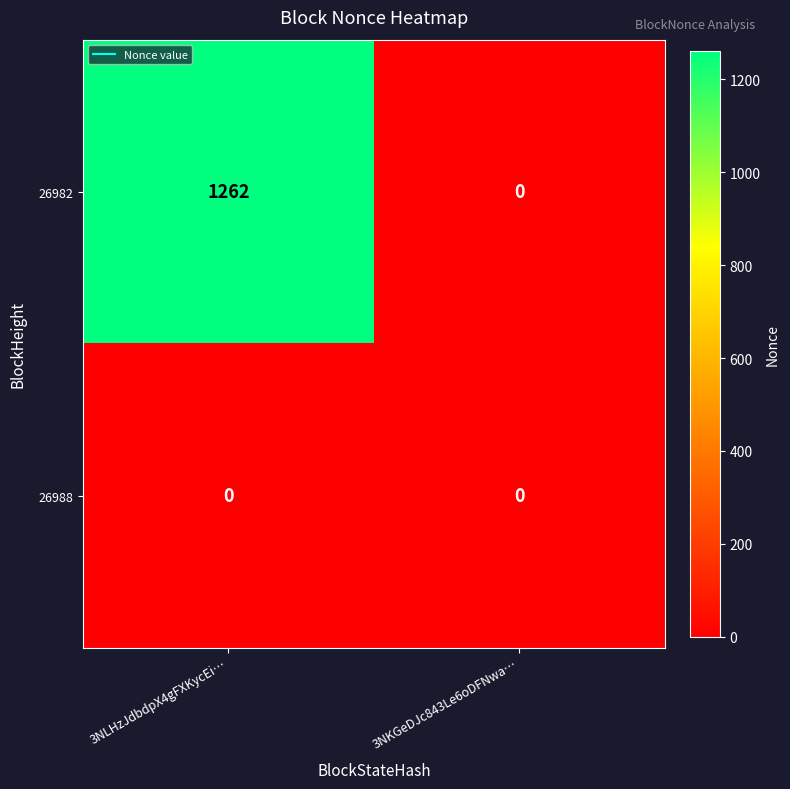

Reading right to left, transcribe all the data shown in this chart.

26982: 3NKGeDJc843Le6oDFNwa…=0	3NLHzJdbdpX4gFXKycEi…=1262
26988: 3NKGeDJc843Le6oDFNwa…=0	3NLHzJdbdpX4gFXKycEi…=0